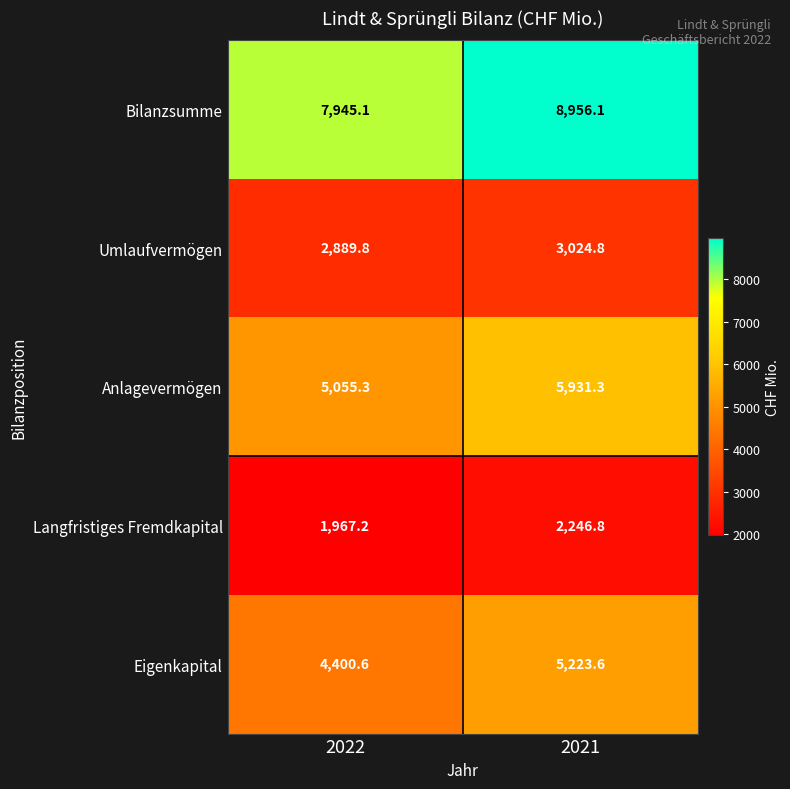

Rank the series by their maximum value, from lowest to highest.

Langfristiges Fremdkapital, Umlaufvermögen, Eigenkapital, Anlagevermögen, Bilanzsumme